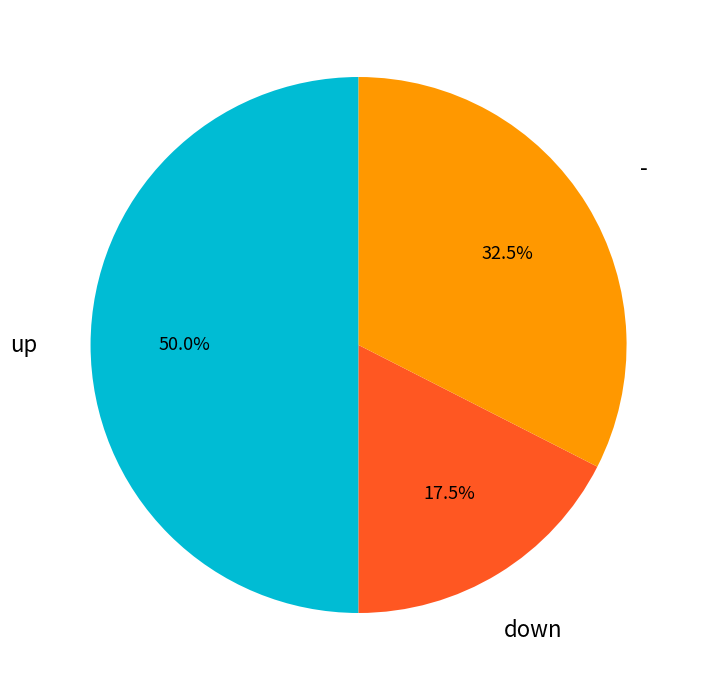

Rank the categories by value from lowest to highest.

down, -, up